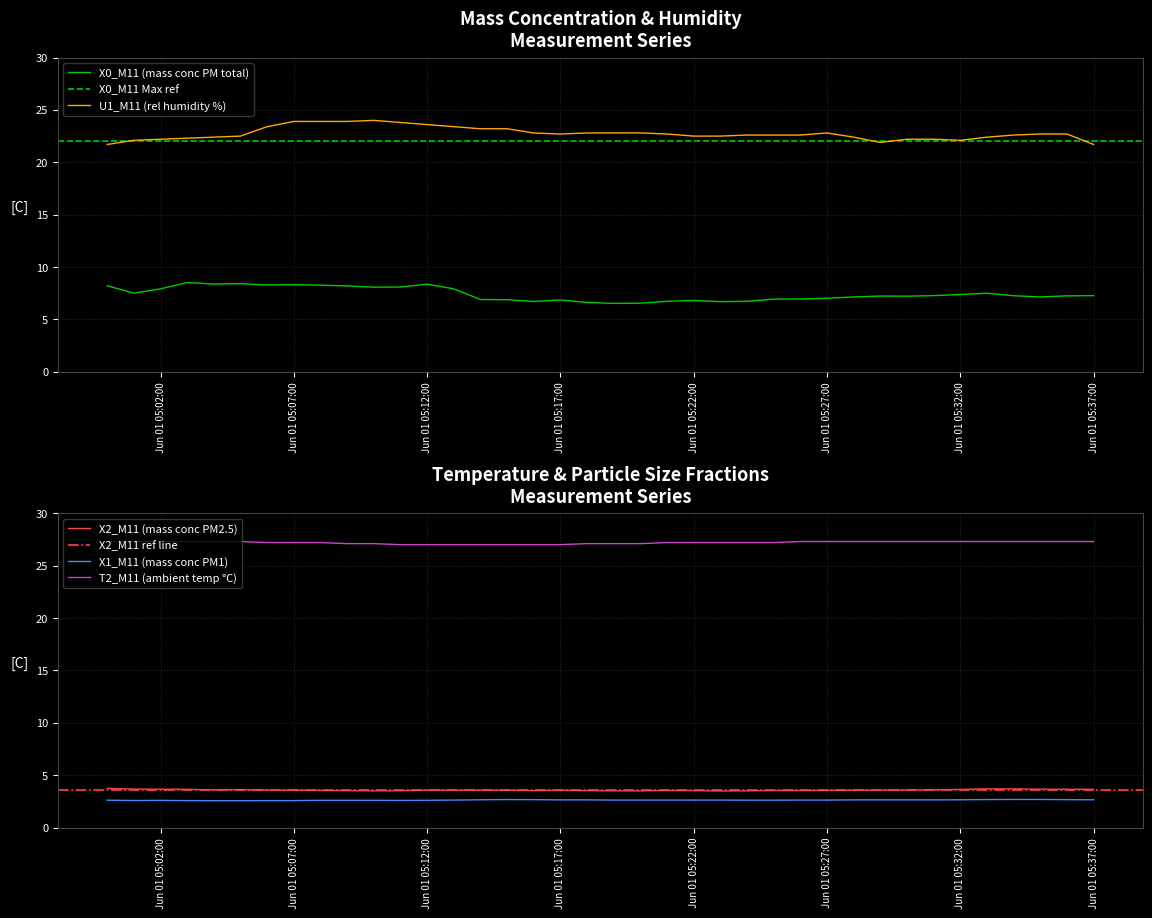

Count the number of data series in this chart.

5